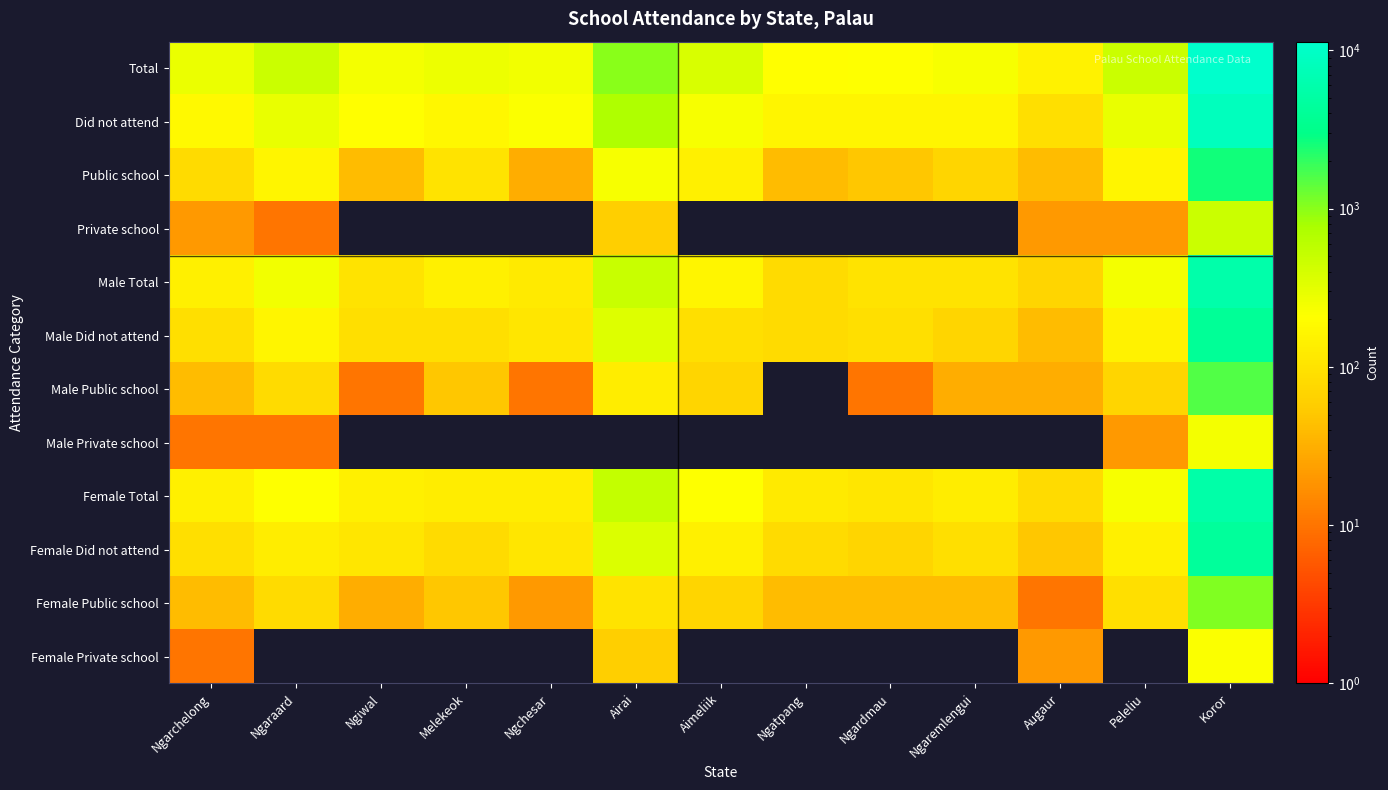

Rank the series by their maximum value, from lowest to highest.

Female Private school, Male Private school, Private school, Female Public school, Male Public school, Public school, Male Did not attend, Female Did not attend, Female Total, Male Total, Did not attend, Total